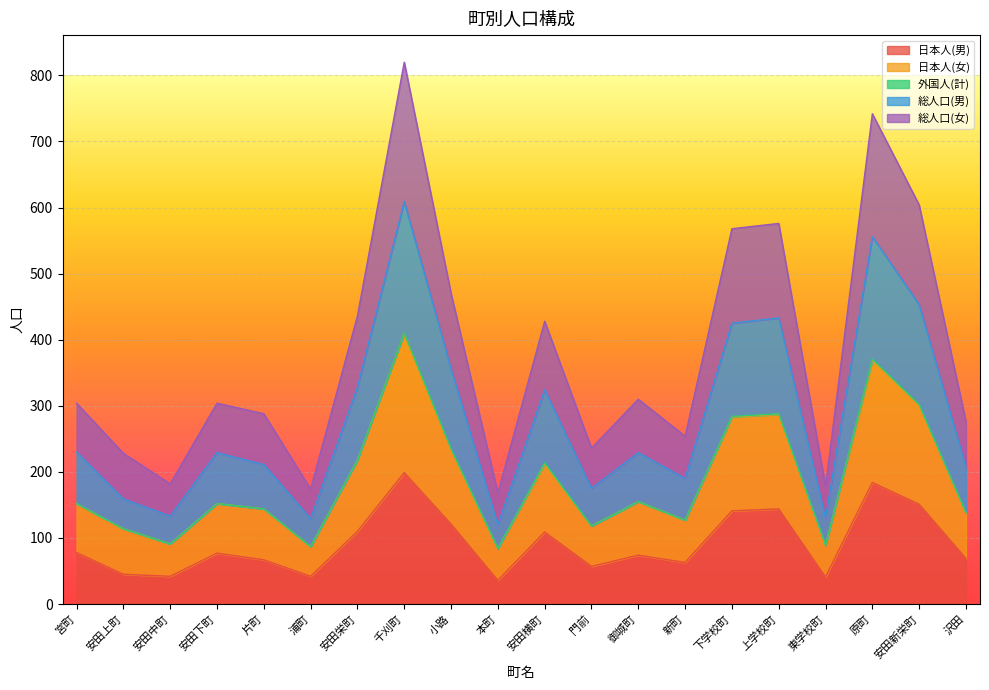

Which category has the highest value in the 総人口(女) series?

千刈町